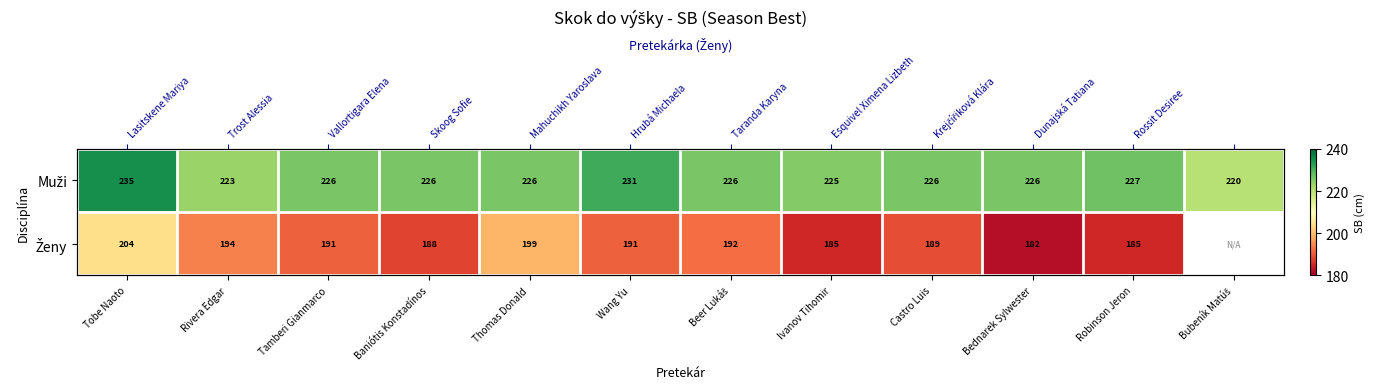

How many values in the Muži series exceed 226?

3